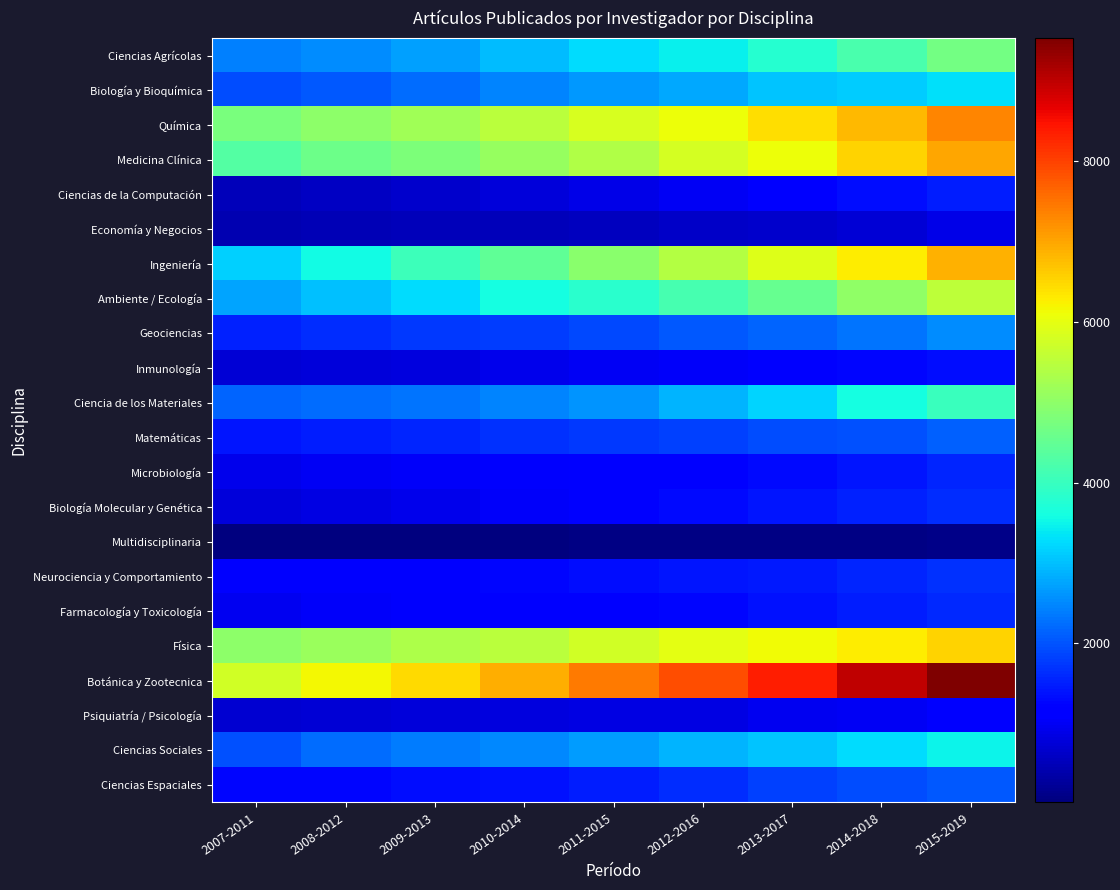

Between 2008-2012 and 2009-2013, which series saw the biggest shift?

Ingeniería